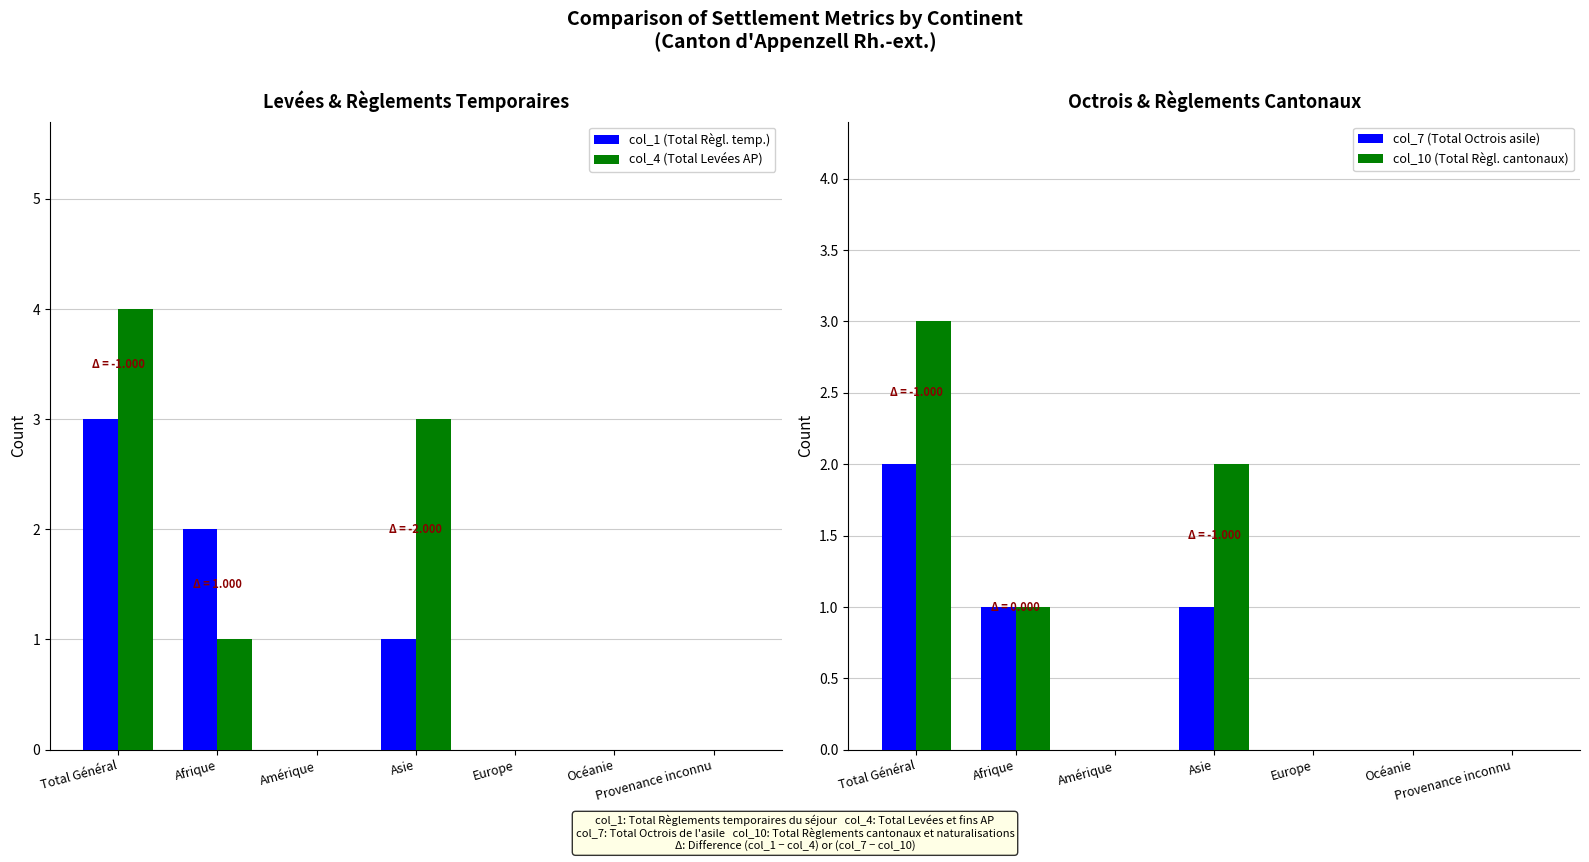

Are the bars horizontal?

No